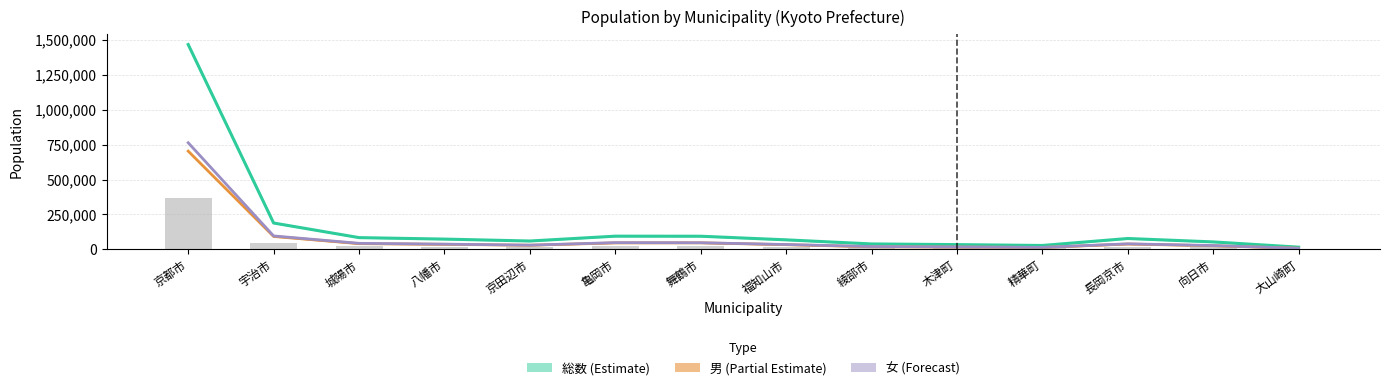

What is the maximum value shown in the chart?

1467744.5